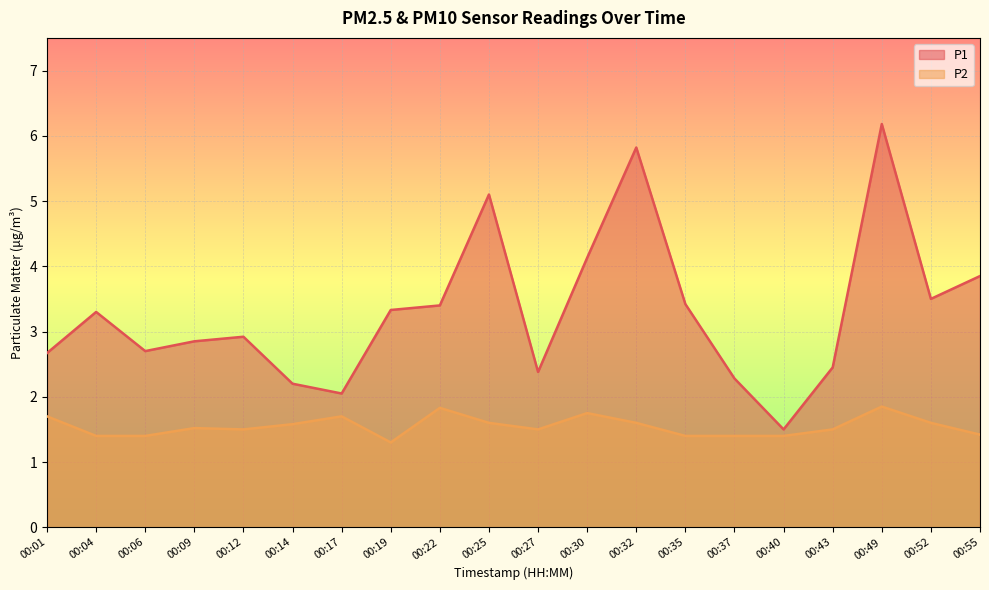

Which category has the lowest value in the P2 series?

00:19